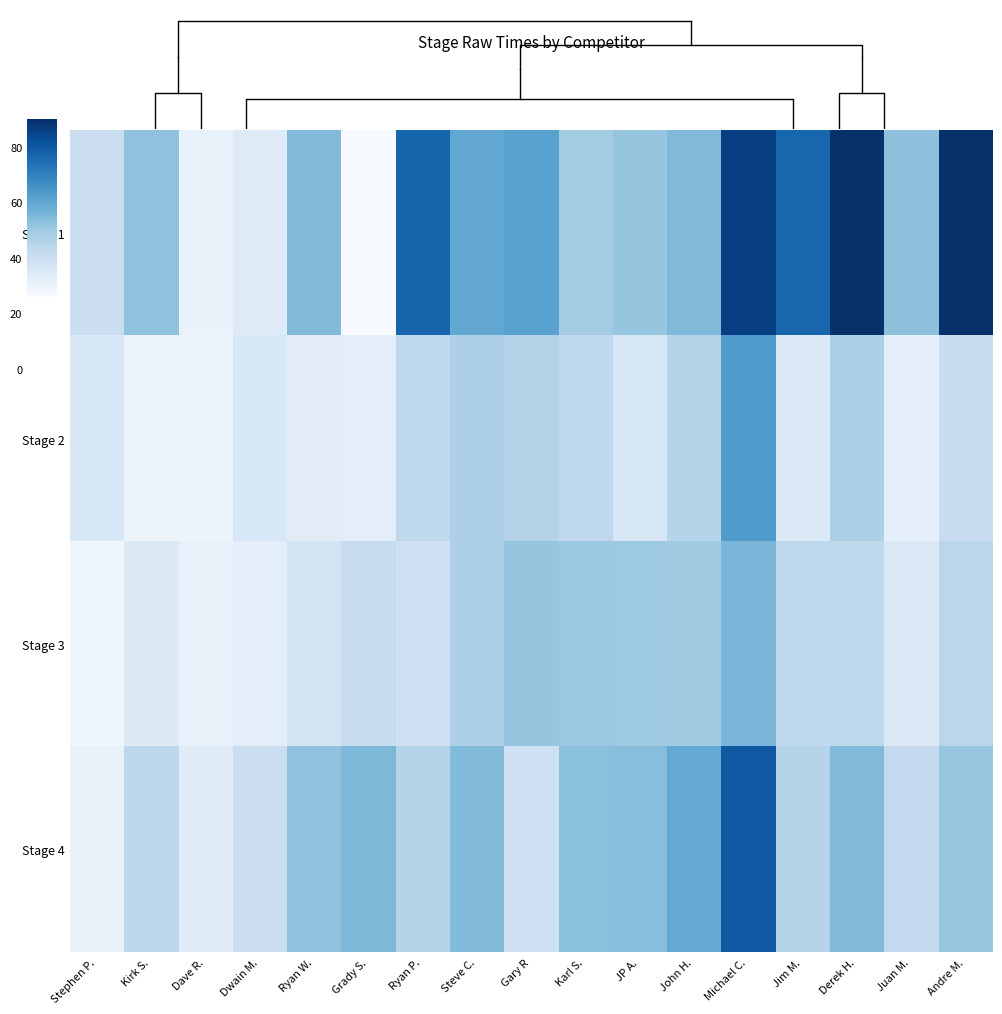

What is the lowest value of the Stage 1 series?

26.0